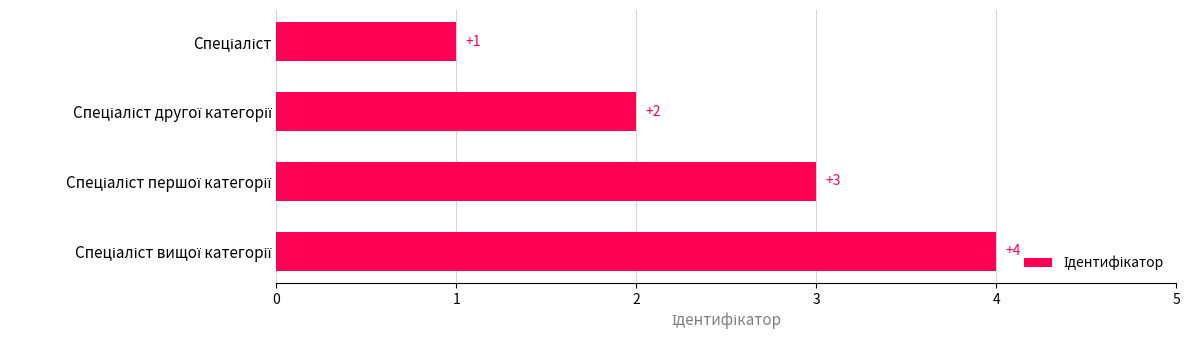

Does the chart contain stacked bars?

No